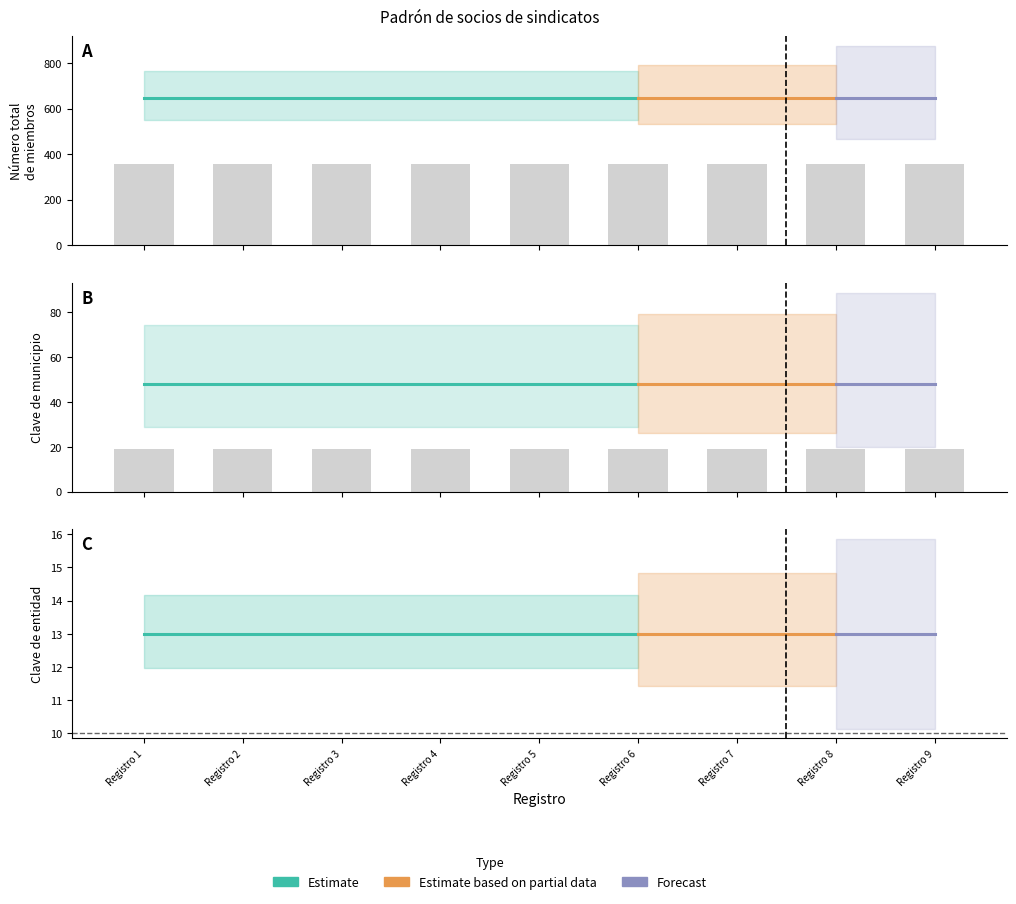

Rank the categories by Clave de municipio value from lowest to highest.

Registro 1, Registro 2, Registro 3, Registro 4, Registro 5, Registro 6, Registro 7, Registro 8, Registro 9